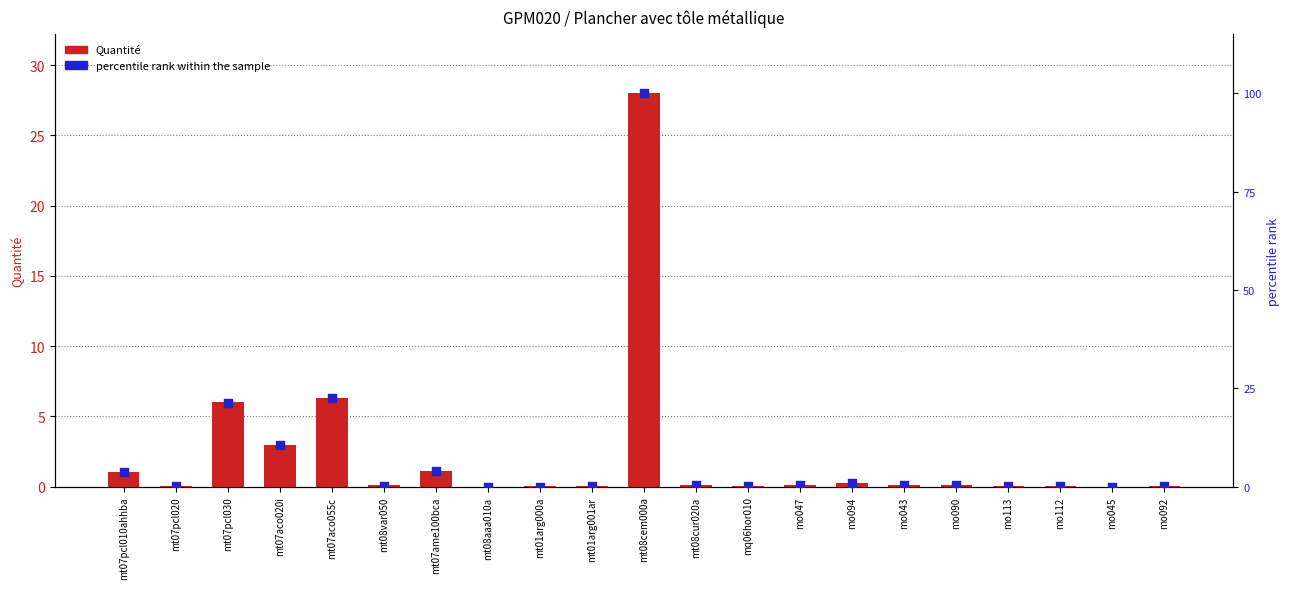

What are all the series names shown in the legend?

Quantité, percentile rank within the sample